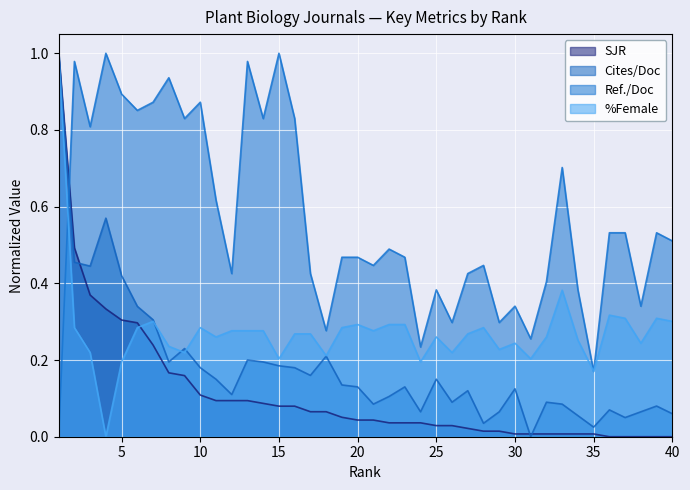

What value does the %Female series have at 5?

0.2